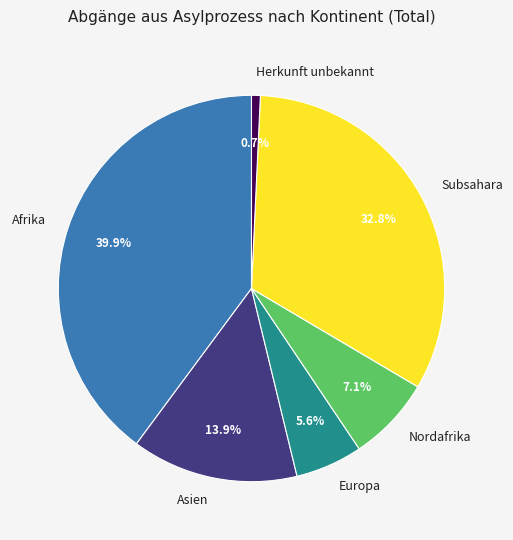

Is it true that Subsahara is 43% of the pie?

False